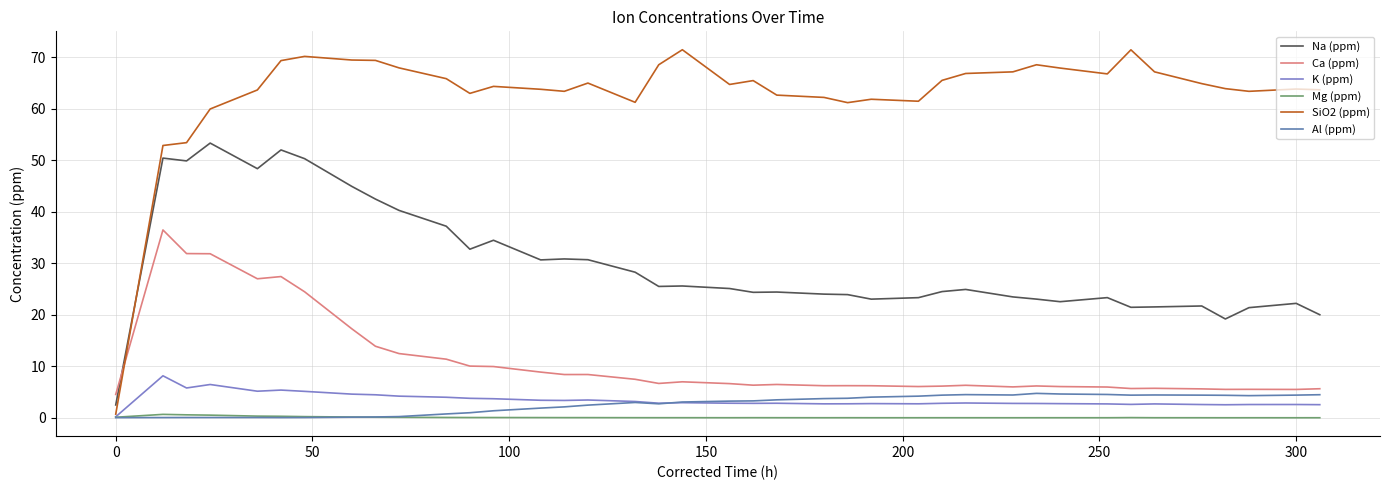

List the series in order of their peak value, lowest first.

Mg (ppm), Al (ppm), K (ppm), Ca (ppm), Na (ppm), SiO2 (ppm)